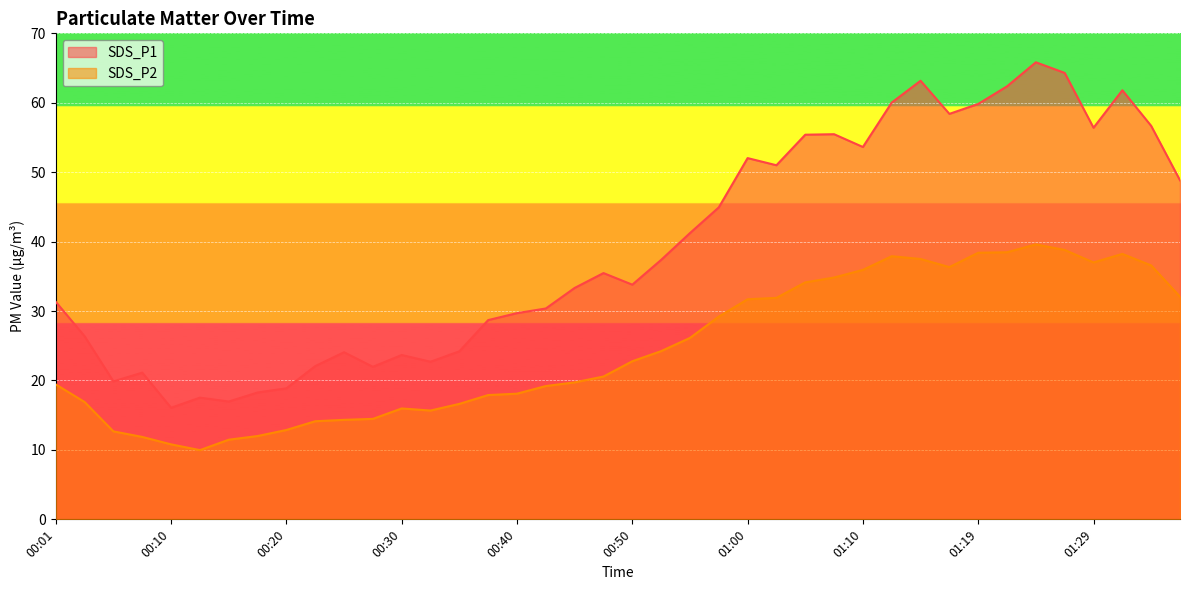

Reading left to right, what are all the values shown in this chart?

SDS_P1: 00:01=31.3	00:03=26.4	00:06=19.9	00:08=21.1	00:10=16.1	00:13=17.5	00:15=17.0	00:18=18.3	00:20=18.9	00:23=22.1	00:25=24.1	00:28=22.0	00:30=23.7	00:33=22.7	00:35=24.2	00:38=28.7	00:40=29.7	00:42=30.4	00:45=33.3	00:47=35.5	00:50=33.8	00:52=37.4	00:55=41.2	00:57=44.9	01:00=52.0	01:02=51.0	01:05=55.4	01:07=55.5	01:10=53.6	01:12=60.0	01:15=63.2	01:17=58.4	01:19=59.8	01:22=62.4	01:24=65.8	01:27=64.3	01:29=56.4	01:32=61.8	01:34=56.7	01:37=48.8
SDS_P2: 00:01=19.4	00:03=16.9	00:06=12.7	00:08=11.9	00:10=10.8	00:13=10.0	00:15=11.5	00:18=12.0	00:20=12.9	00:23=14.1	00:25=14.3	00:28=14.5	00:30=16.0	00:33=15.7	00:35=16.6	00:38=17.9	00:40=18.1	00:42=19.2	00:45=19.7	00:47=20.6	00:50=22.8	00:52=24.2	00:55=26.1	00:57=29.2	01:00=31.7	01:02=31.9	01:05=34.1	01:07=34.8	01:10=35.9	01:12=37.9	01:15=37.5	01:17=36.3	01:19=38.4	01:22=38.5	01:24=39.6	01:27=38.8	01:29=37.0	01:32=38.2	01:34=36.6	01:37=32.1